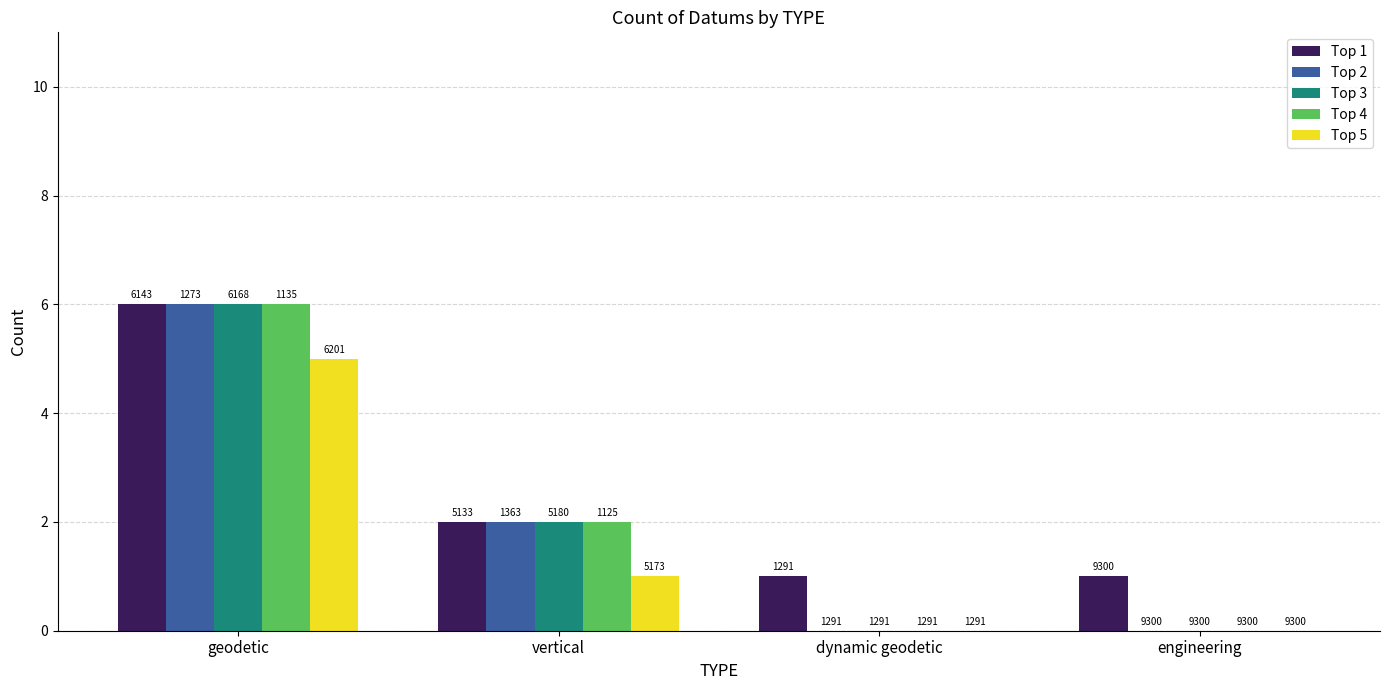

What is the sum of all Top 2 values?

8